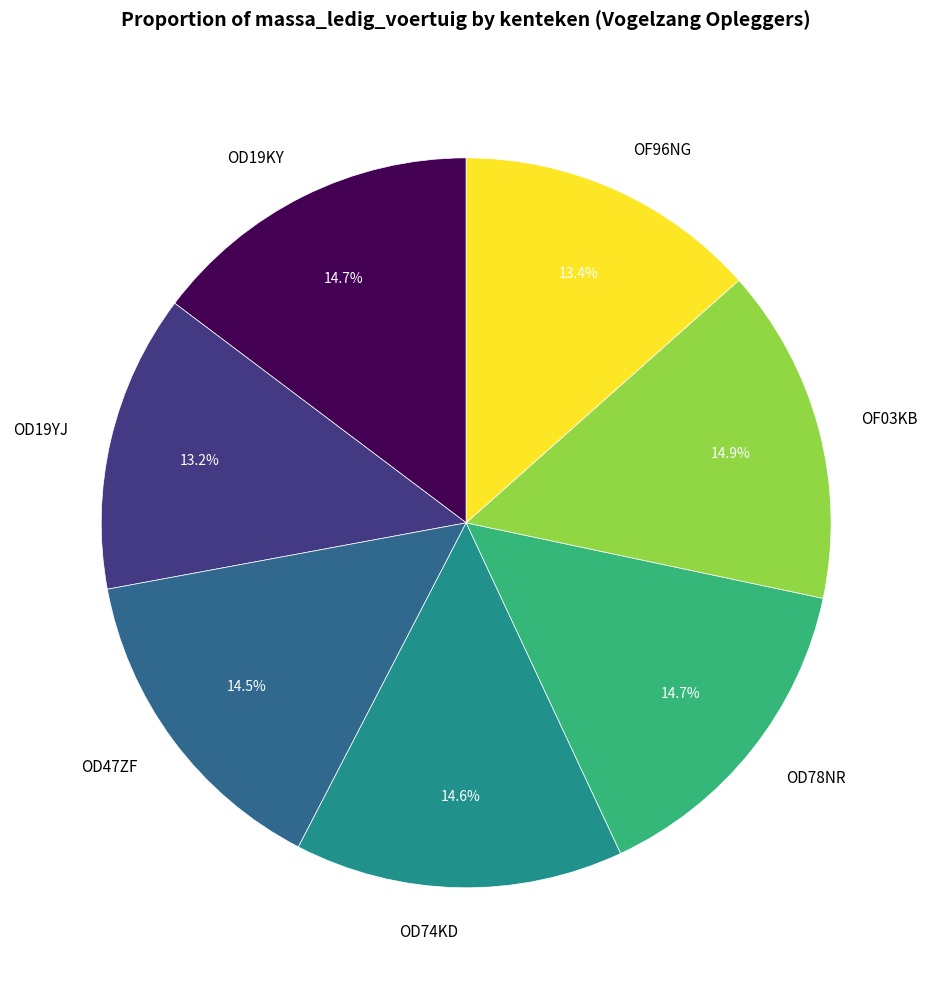

Does OF96NG account for over 50% of the chart?

No